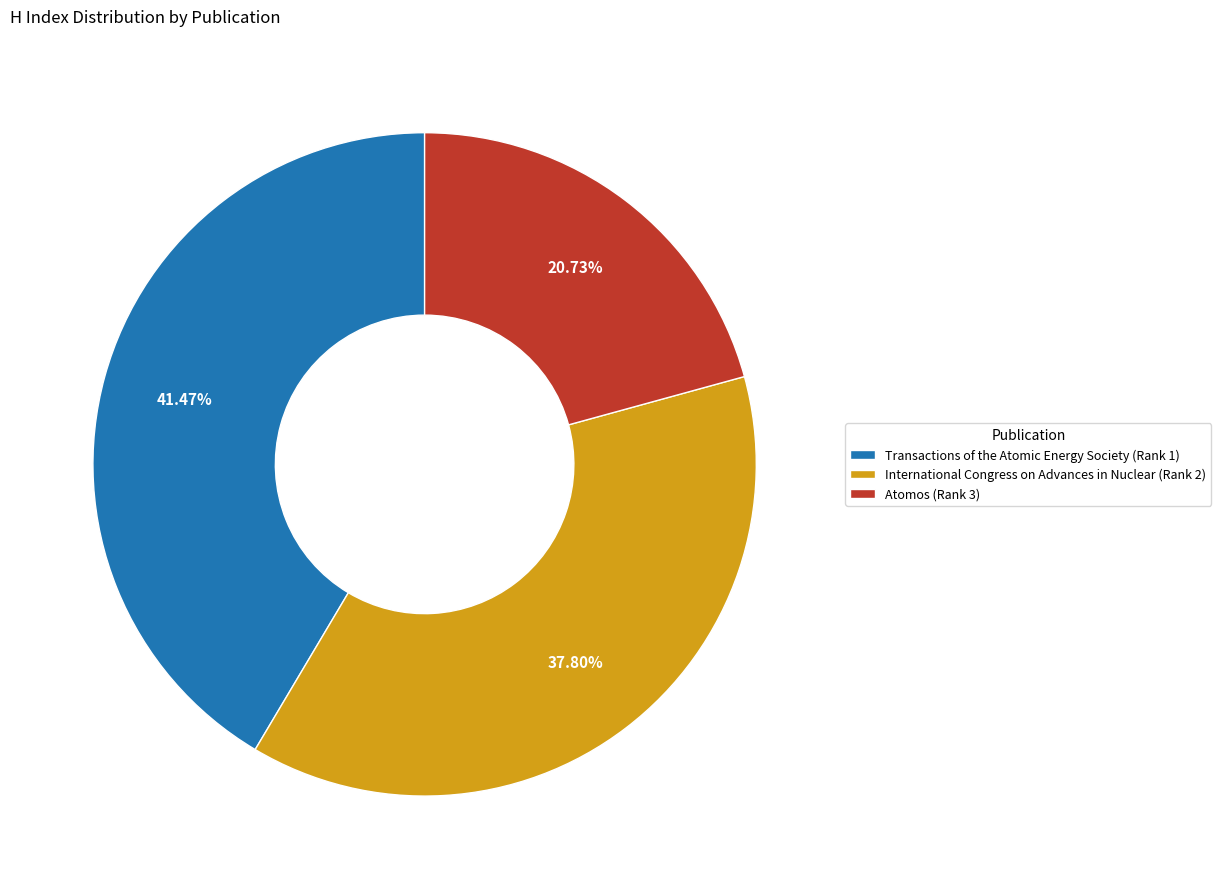

Count the number of slices in the pie.

3